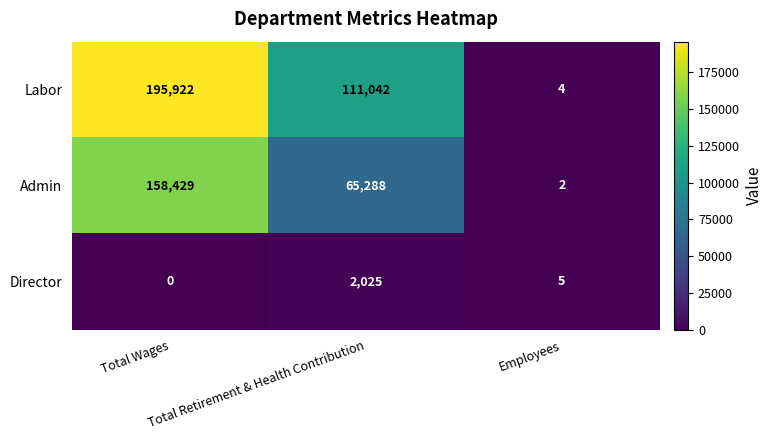

Rank the series by their average value, from lowest to highest.

Director, Admin, Labor